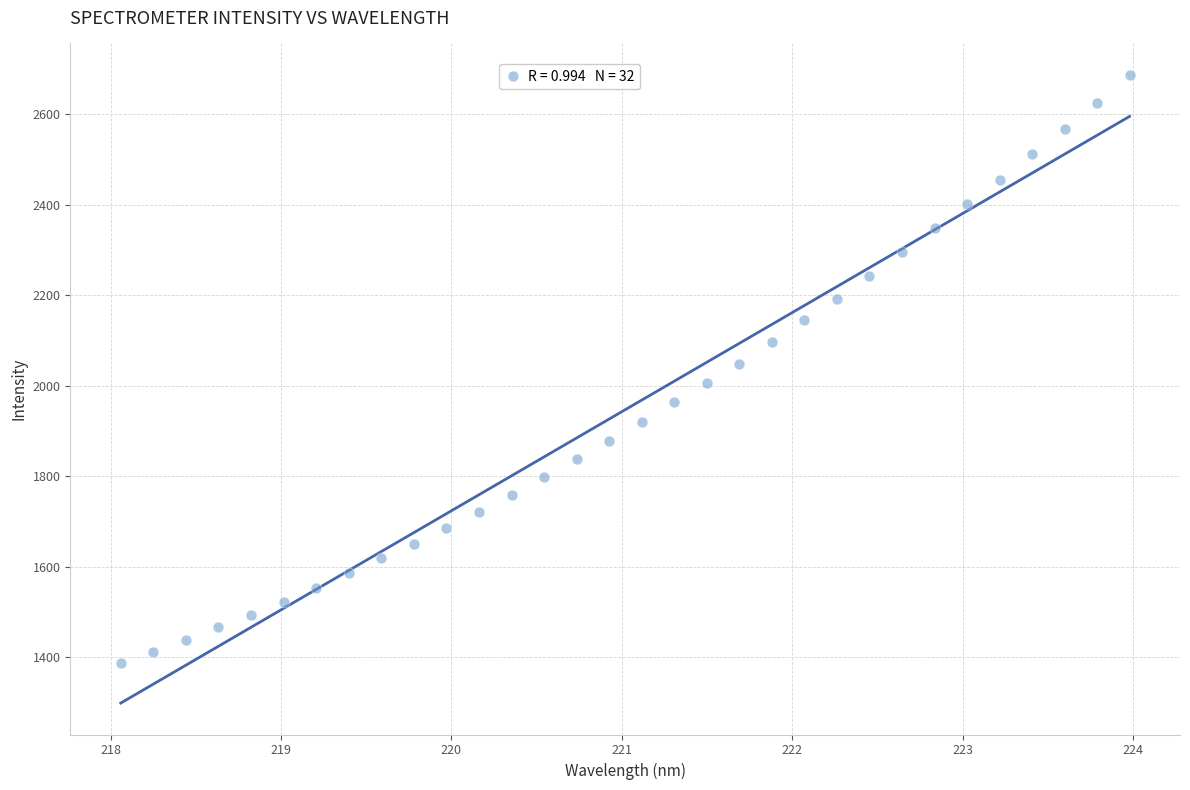

What is the range of Y values (max minus min)?

1299.8